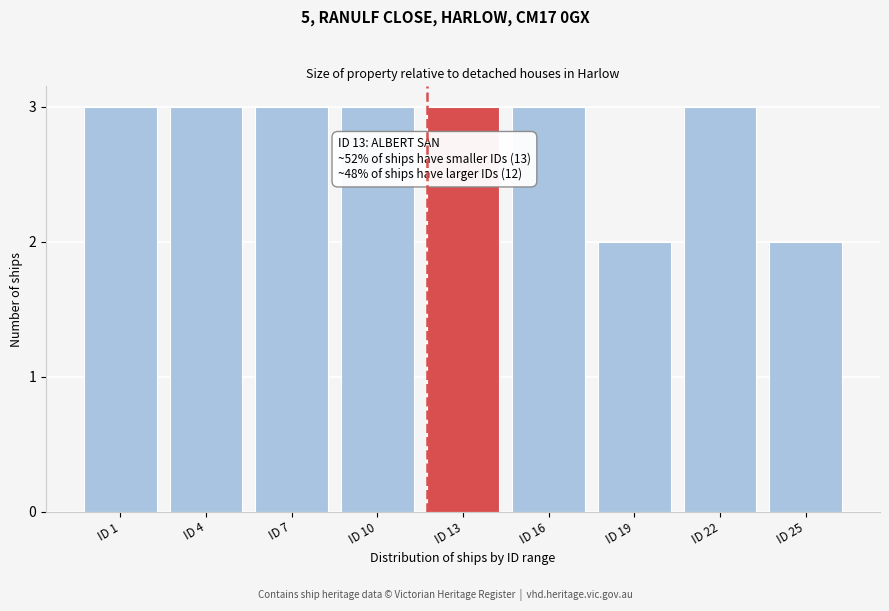

Reading right to left, list all the values displayed in this chart.

ID 25=2	ID 22=3	ID 19=2	ID 16=3	ID 13=3	ID 10=3	ID 7=3	ID 4=3	ID 1=3